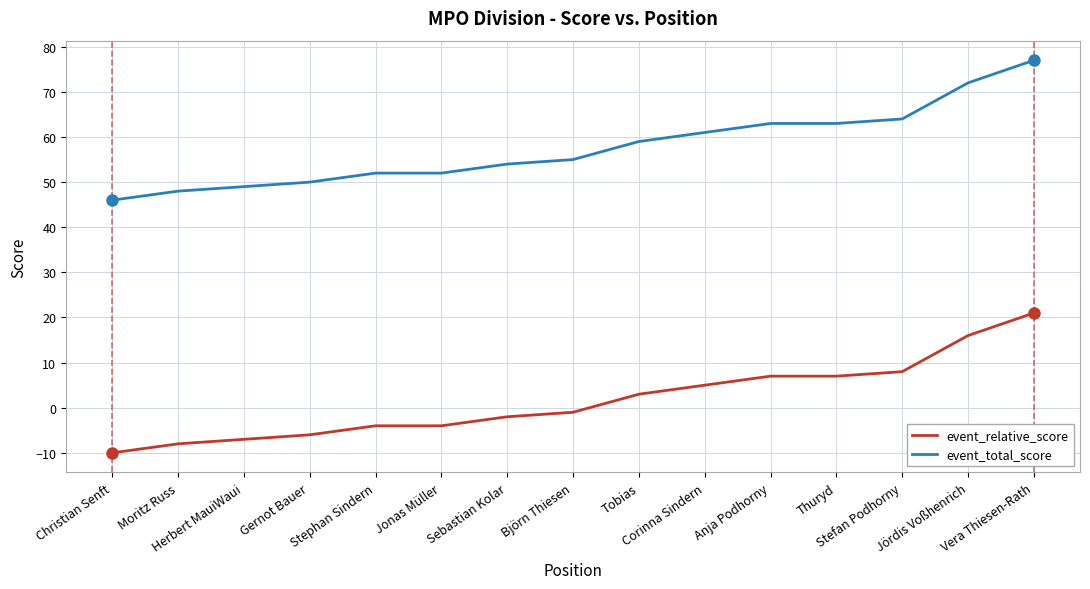

What is the highest value of the event_total_score series?

77